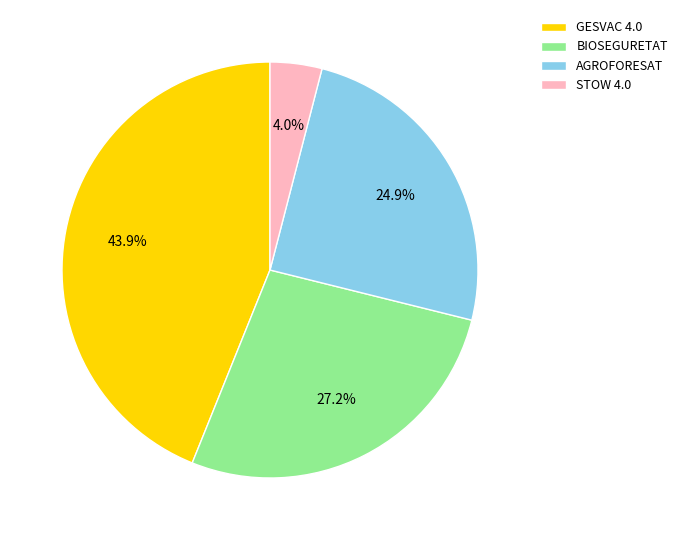

What is the ratio of the value at AGROFORESAT to the value at BIOSEGURETAT?

0.9